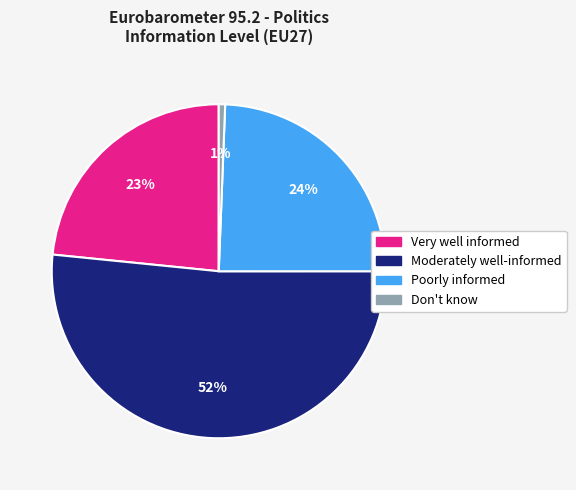

Do Moderately well-informed and Very well informed together represent more than half of the pie?

Yes